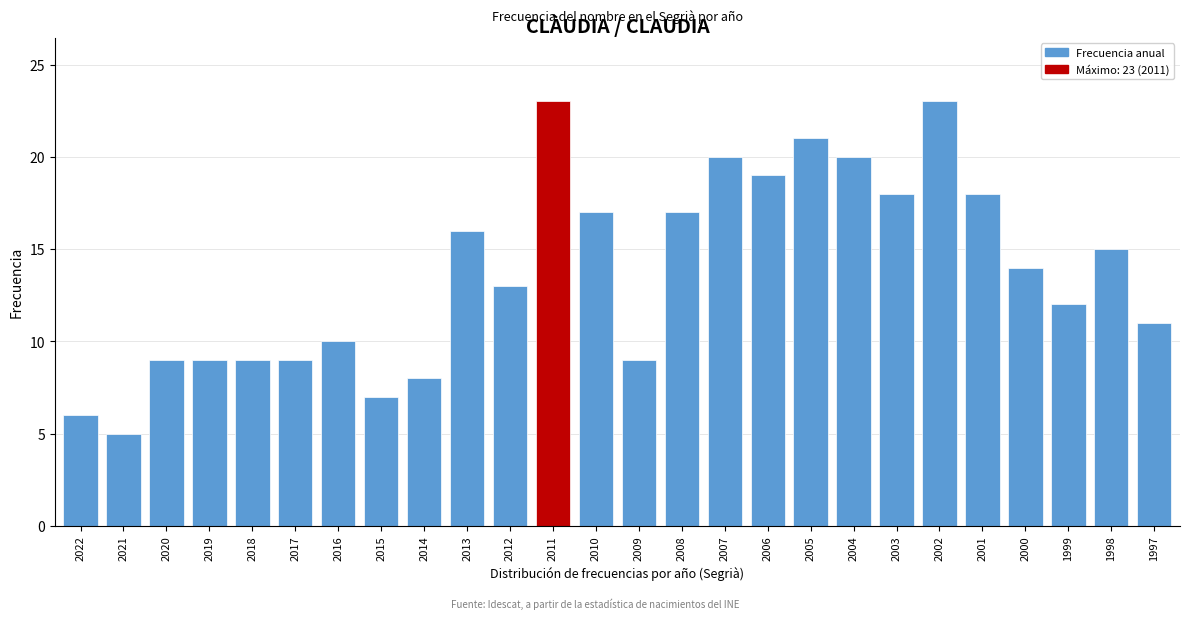

Reading left to right, transcribe all the data shown in this chart.

6	5	9	9	9	9	10	7	8	16	13	23	17	9	17	20	19	21	20	18	23	18	14	12	15	11